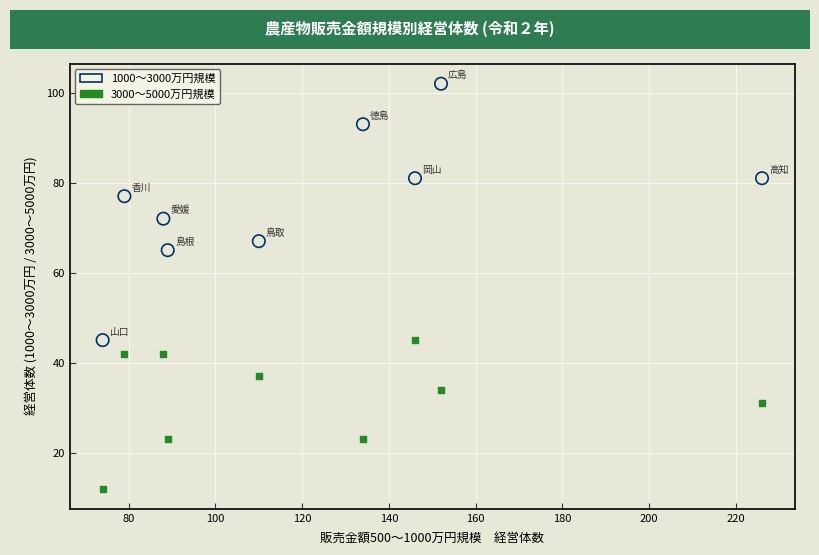

Across all series, what Y value is closest to 57?

65